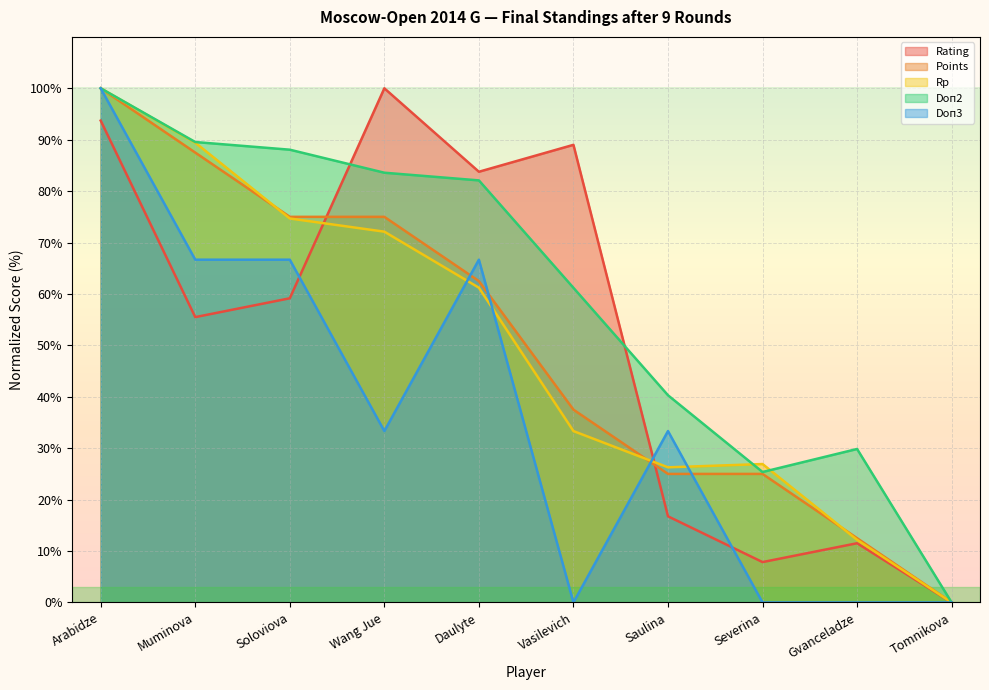

The value of Points at Muminova is 87.5. True or false?

True